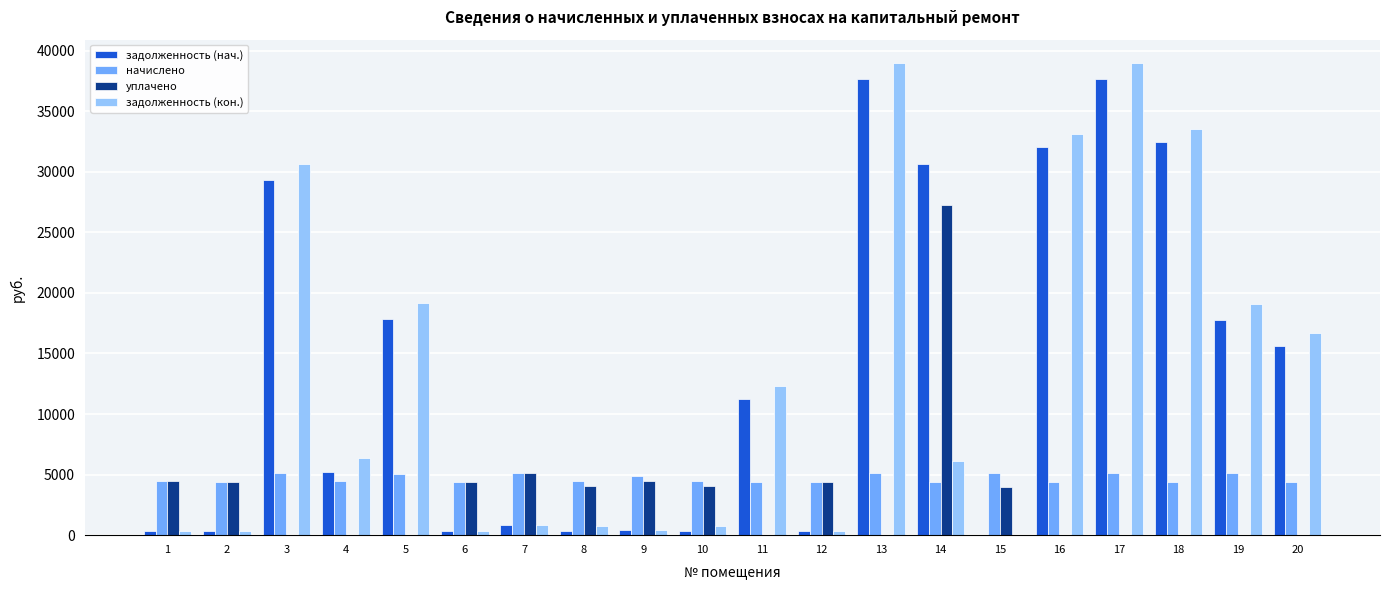

Is the value of задолженность (кон.) at 4 greater than the value of начислено at 15?

Yes